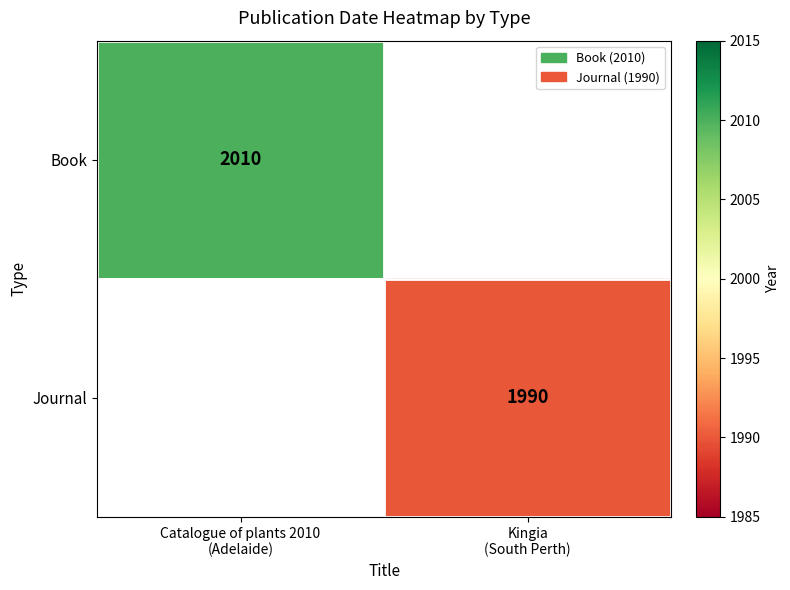

What is the maximum value shown in the chart?

2010.0